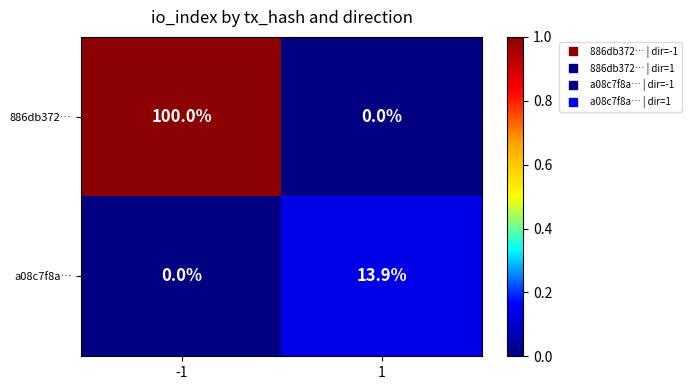

What is the difference between the a08c7f8a… values at 1 and -1?

13.9